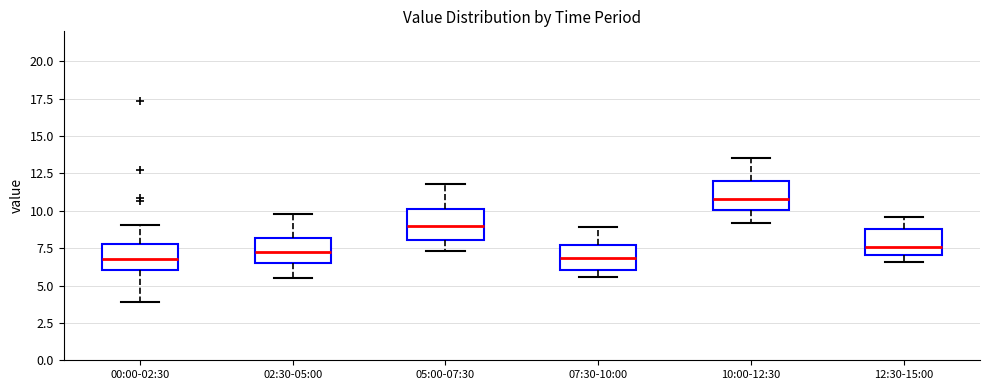

Reading left to right, transcribe this box plot: for each box, give where its median line is, the range the box spans, and where its two whiskers end, as read against the y-axis. The values are not printed on the chart, so give them approximately, as read against the axis.

00:00-02:30: median 7.0, box 6.0 to 8.0, whiskers 4.0 to 9.0
02:30-05:00: median 7.5, box 6.5 to 8.0, whiskers 5.5 to 10.0
05:00-07:30: median 9.0, box 8.0 to 10.0, whiskers 7.5 to 12.0
07:30-10:00: median 7.0, box 6.0 to 7.5, whiskers 5.5 to 9.0
10:00-12:30: median 11.0, box 10.0 to 12.0, whiskers 9.0 to 13.5
12:30-15:00: median 7.5, box 7.0 to 9.0, whiskers 6.5 to 9.5